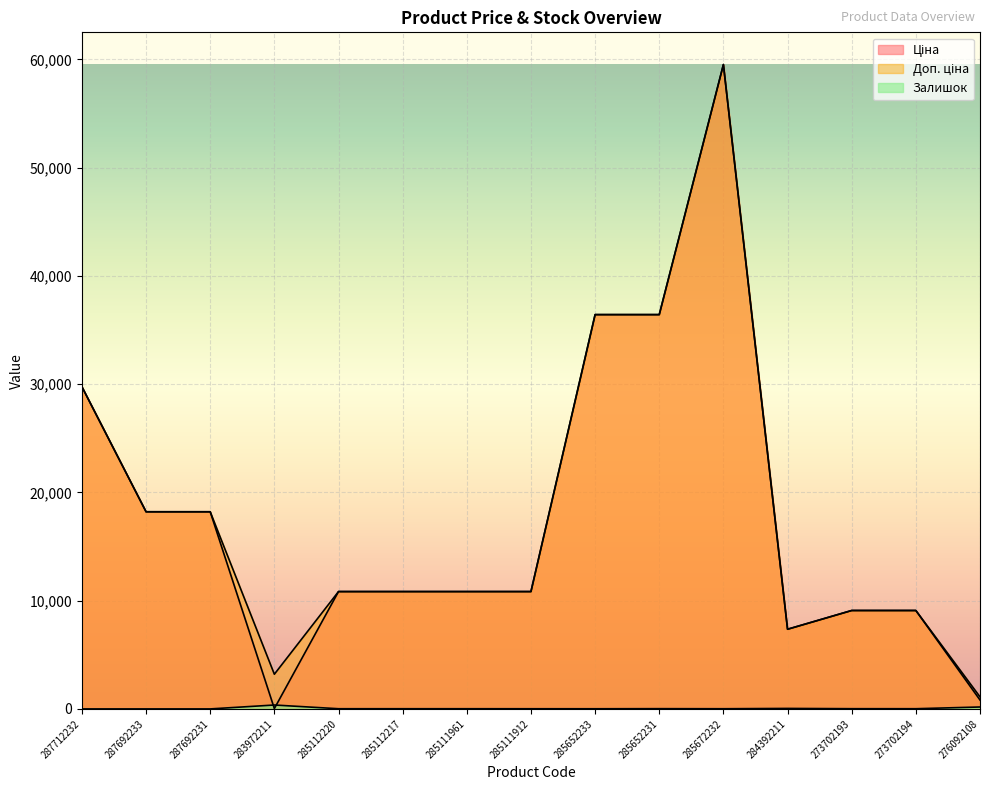

Where is Ціна nearest to the value 29777?

287712232